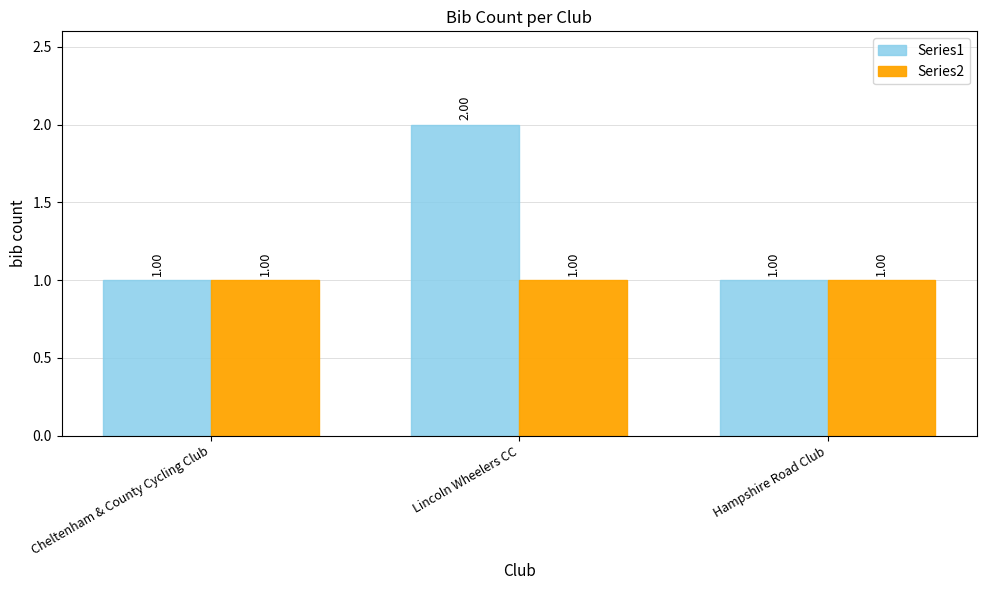

What is the average value of the Series1 series?

1